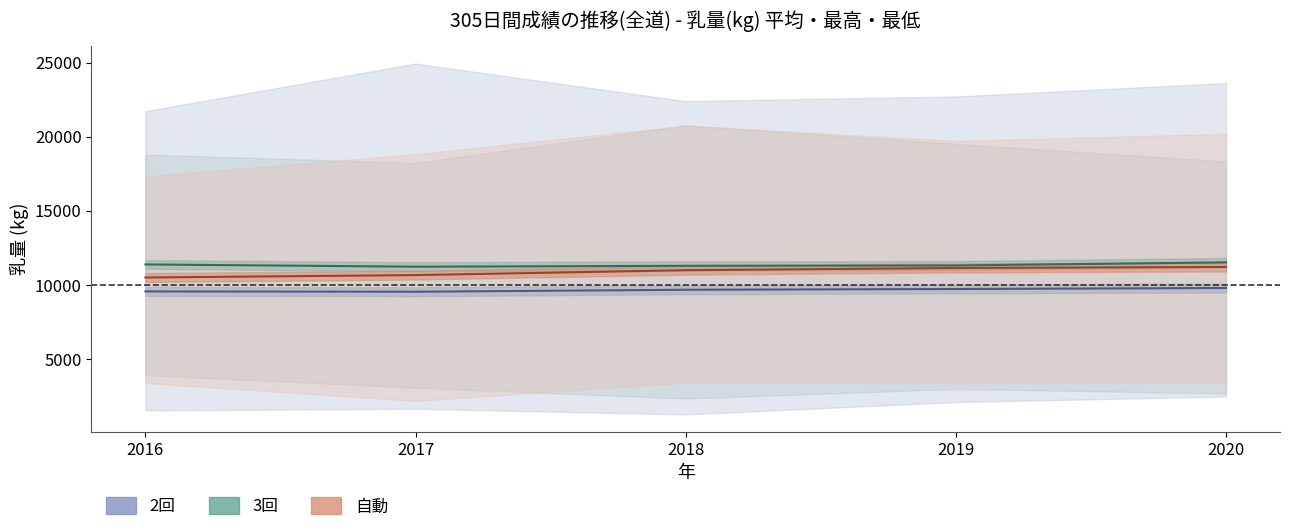

At which category is the sum across all series the highest?

2020